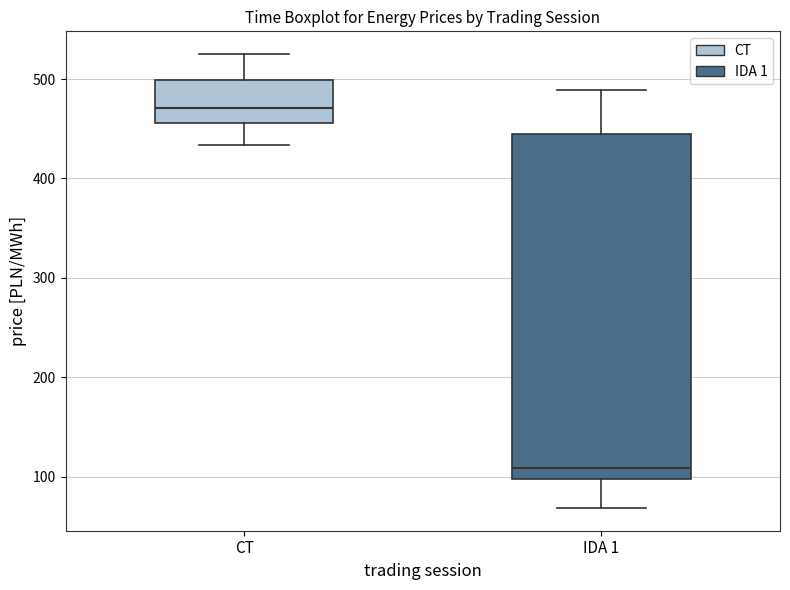

Where does the upper whisker of the box for CT end on the y-axis? The values are not printed on the chart, so give them approximately, as read against the axis.

530